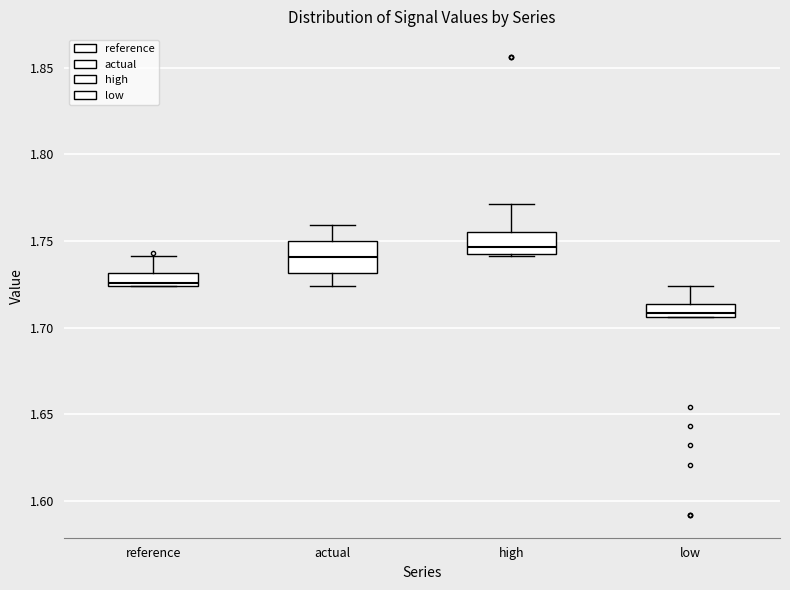

Comparing the boxes themselves (not the whiskers), which one is the tallest?

actual